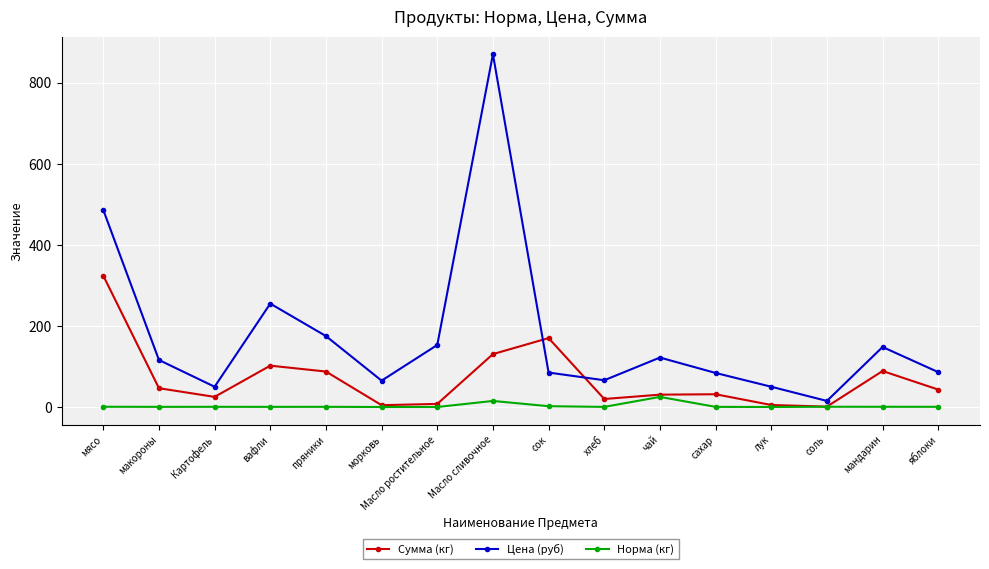

What is the label of the 11th point from the left?

чай